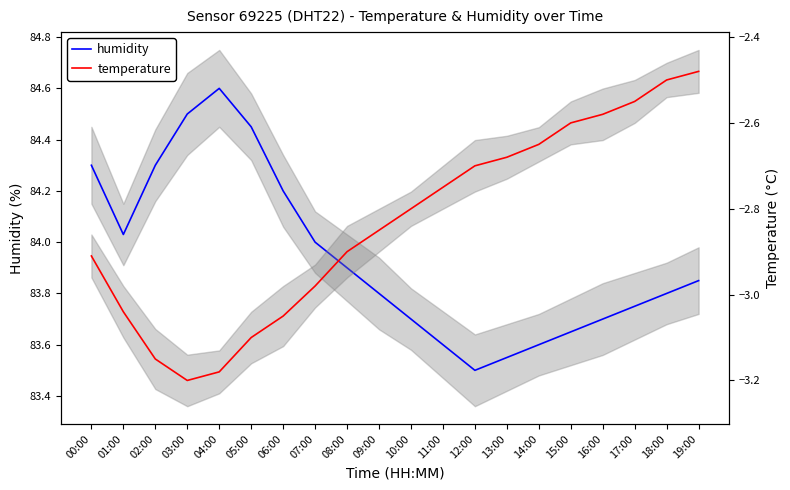

What is the minimum value for humidity?

83.5